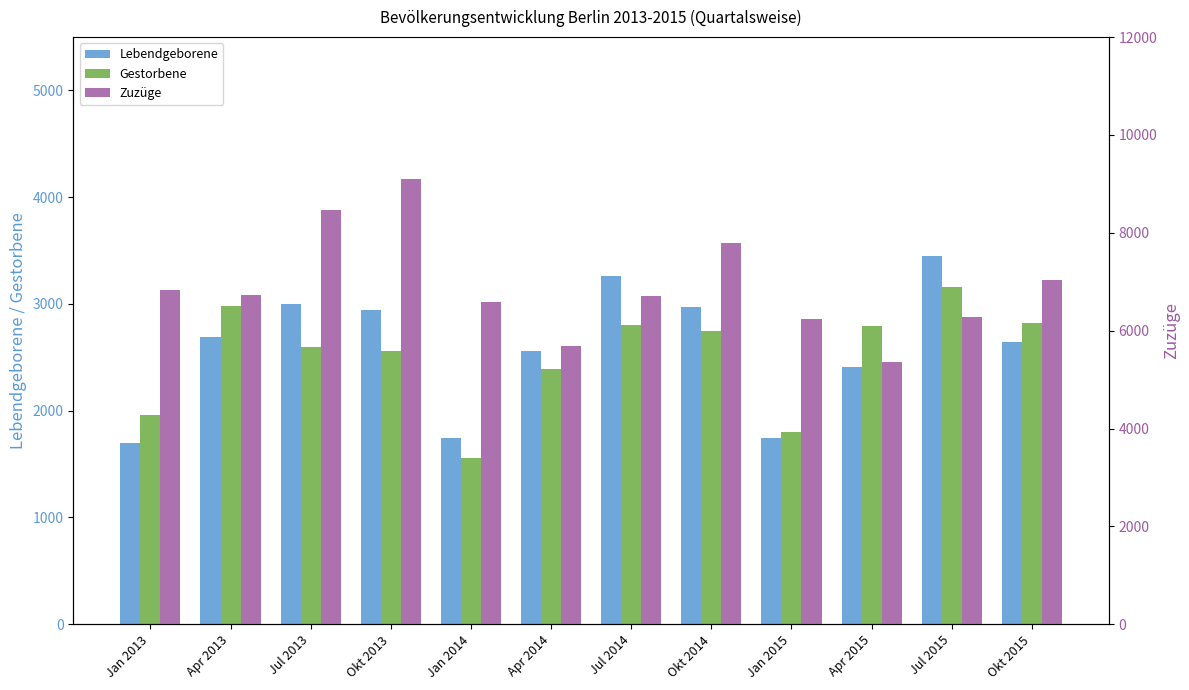

Count the number of data series in this chart.

3